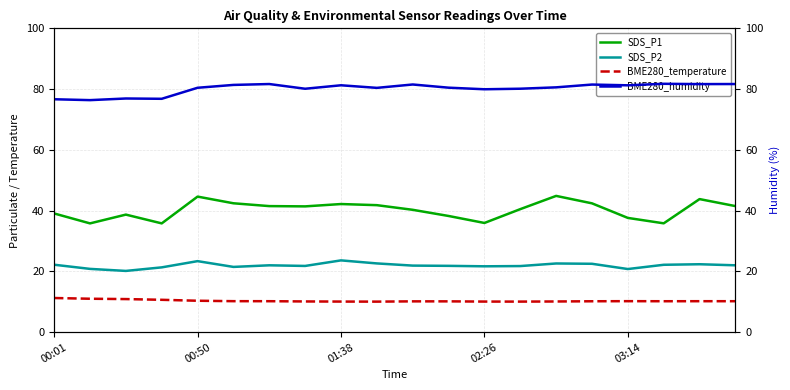

Does the chart display data point markers on the line(s)?

No